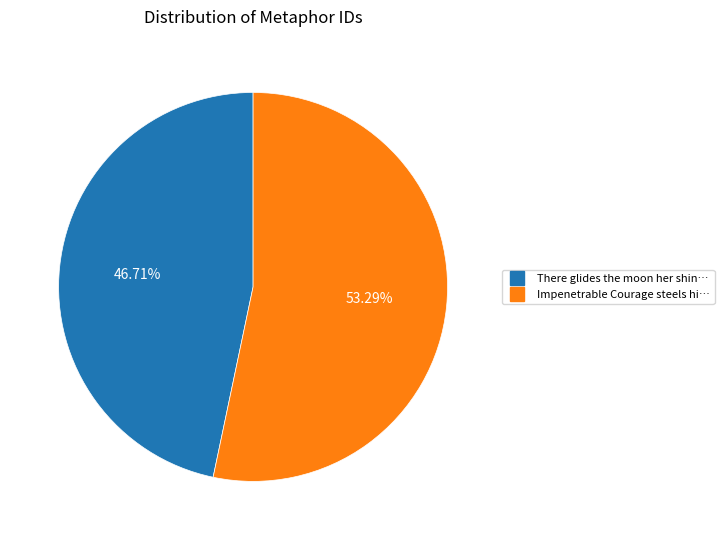

How many segments does this pie chart have?

2